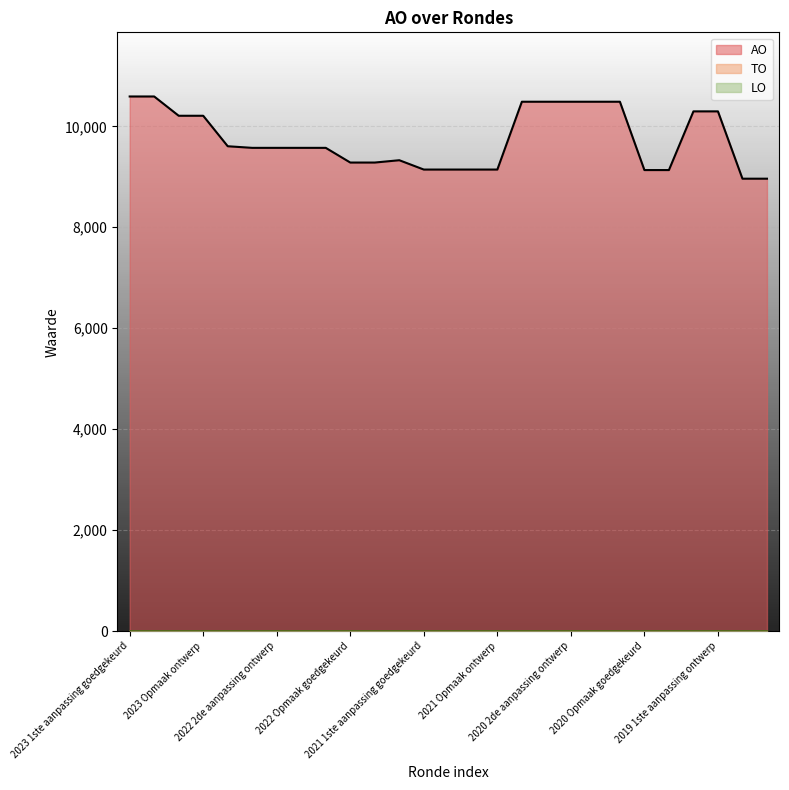

True or false: LO and AO cross at least once.

False